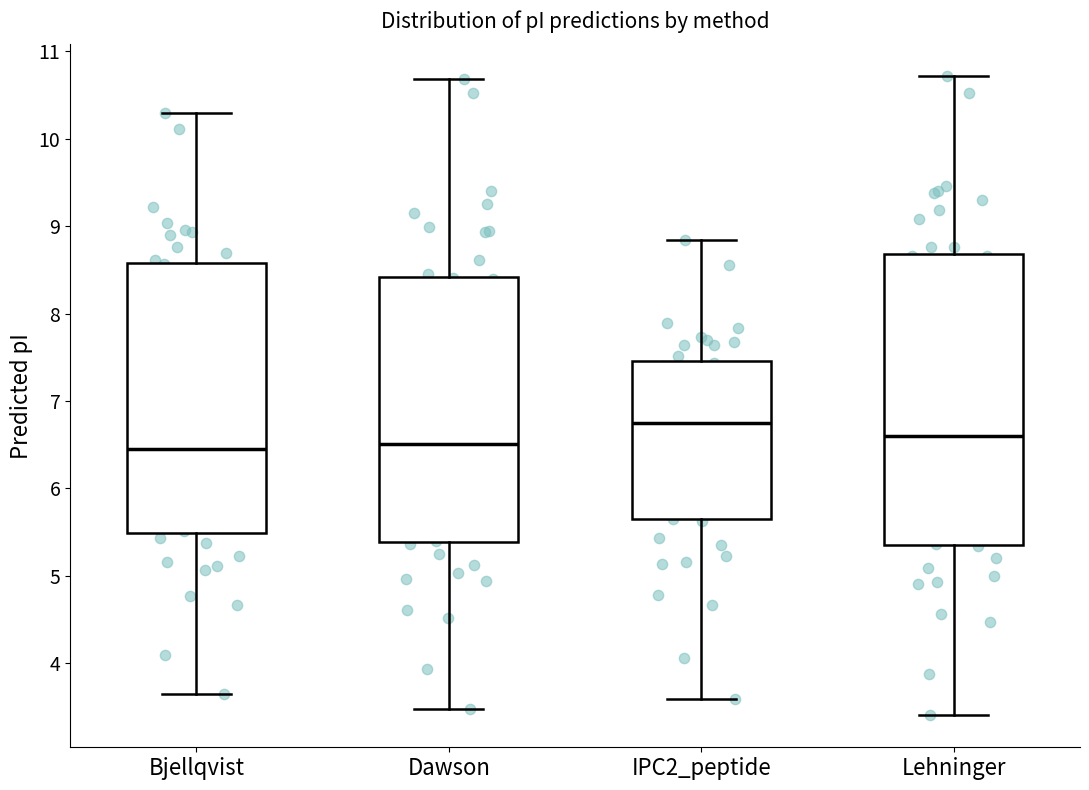

Reading left to right, read every box against the y-axis: the position of its median line, the range the box covers, and the ends of its whiskers. The values are not printed on the chart, so give them approximately, as read against the axis.

Bjellqvist: median 6.4, box 5.5 to 8.6, whiskers 3.6 to 10.3
Dawson: median 6.5, box 5.4 to 8.4, whiskers 3.5 to 10.7
IPC2_peptide: median 6.7, box 5.6 to 7.5, whiskers 3.6 to 8.8
Lehninger: median 6.6, box 5.4 to 8.7, whiskers 3.4 to 10.7